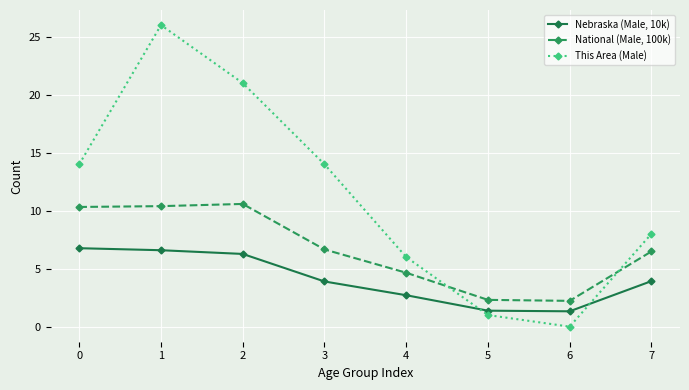

What are all the series names shown in the legend?

Nebraska (Male, 10k), National (Male, 100k), This Area (Male)